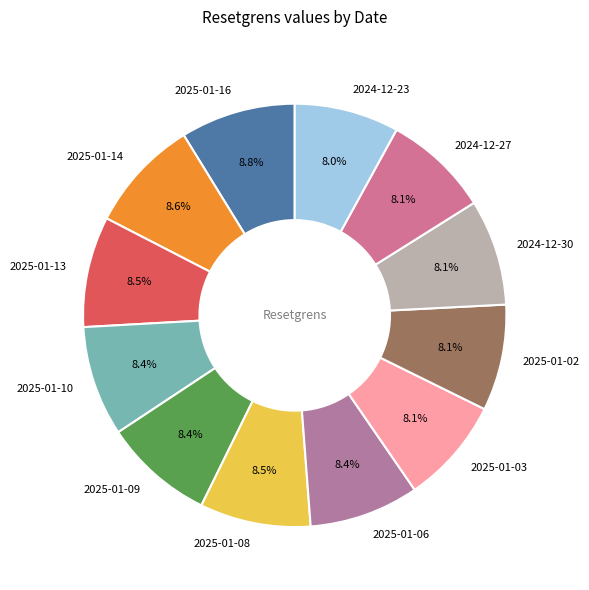

Does any single category account for the majority?

No